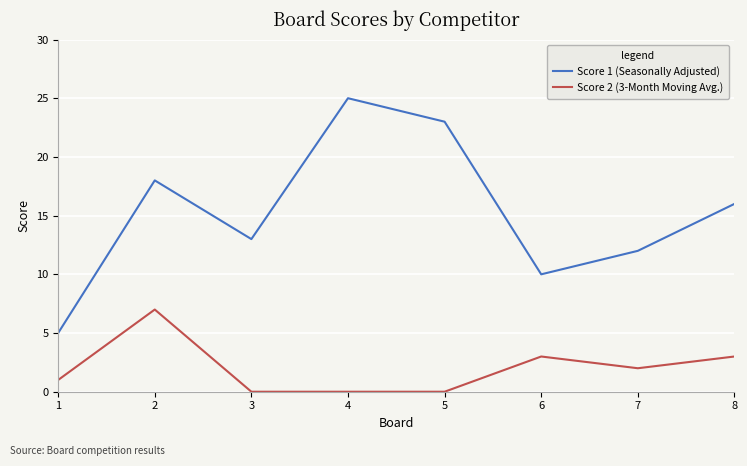

How many categories are shown in the chart?

8